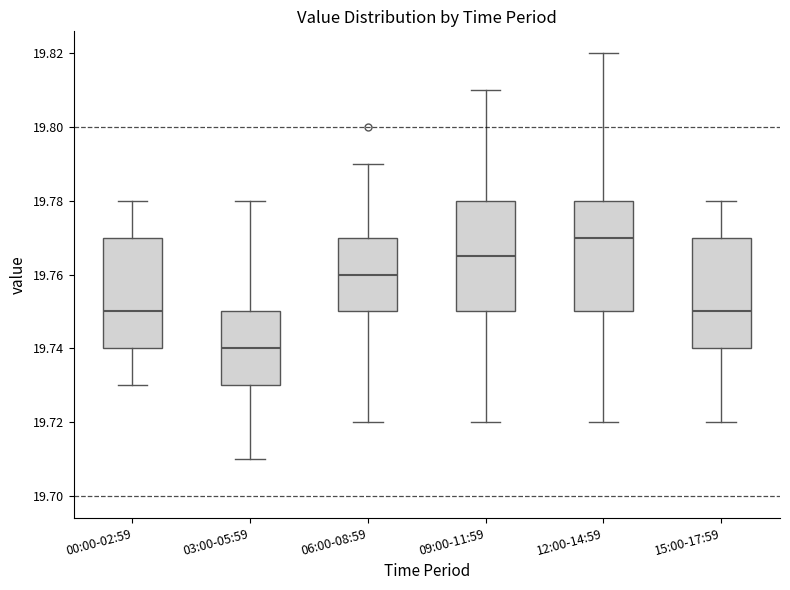

Reading left to right, transcribe this box plot: for each box, give where its median line is, the range the box spans, and where its two whiskers end, as read against the y-axis. The values are not printed on the chart, so give them approximately, as read against the axis.

00:00-02:59: median 19.750, box 19.740 to 19.770, whiskers 19.730 to 19.780
03:00-05:59: median 19.740, box 19.730 to 19.750, whiskers 19.710 to 19.780
06:00-08:59: median 19.760, box 19.750 to 19.770, whiskers 19.720 to 19.790
09:00-11:59: median 19.766, box 19.750 to 19.780, whiskers 19.720 to 19.810
12:00-14:59: median 19.770, box 19.750 to 19.780, whiskers 19.720 to 19.820
15:00-17:59: median 19.750, box 19.740 to 19.770, whiskers 19.720 to 19.780